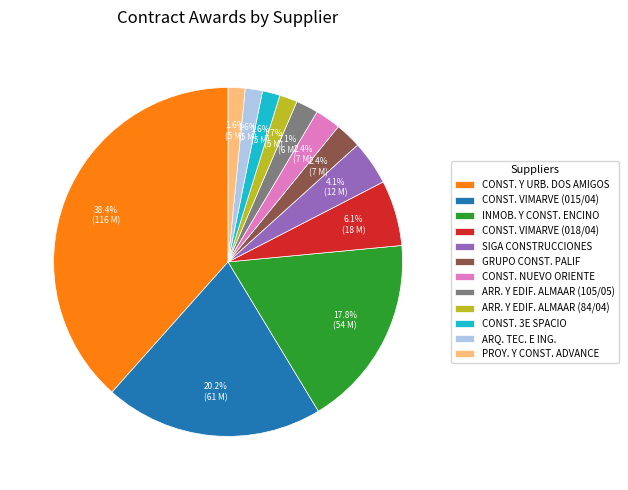

Which category has the biggest portion of the pie?

CONST. Y URB. DOS AMIGOS